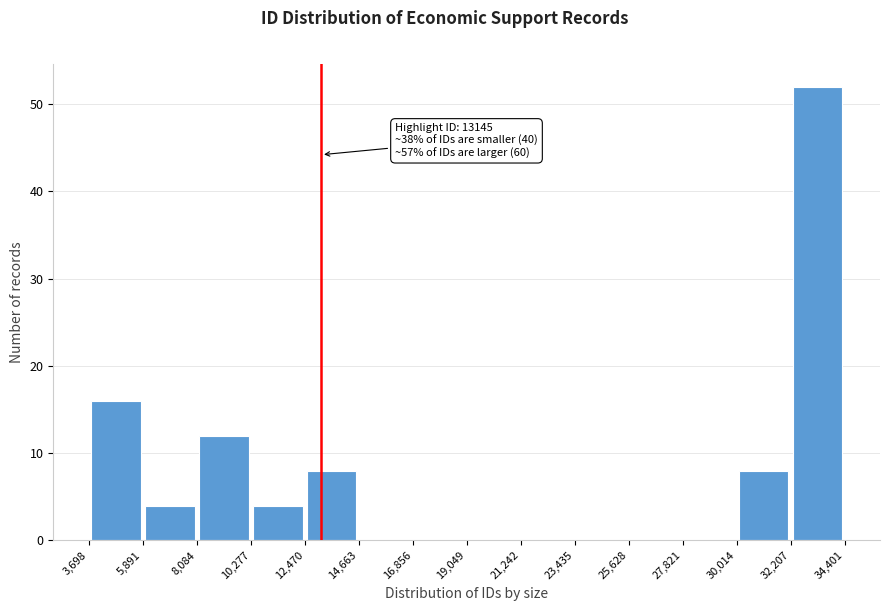

Which range on the x-axis has the tallest bar?

32,207 to 34,401